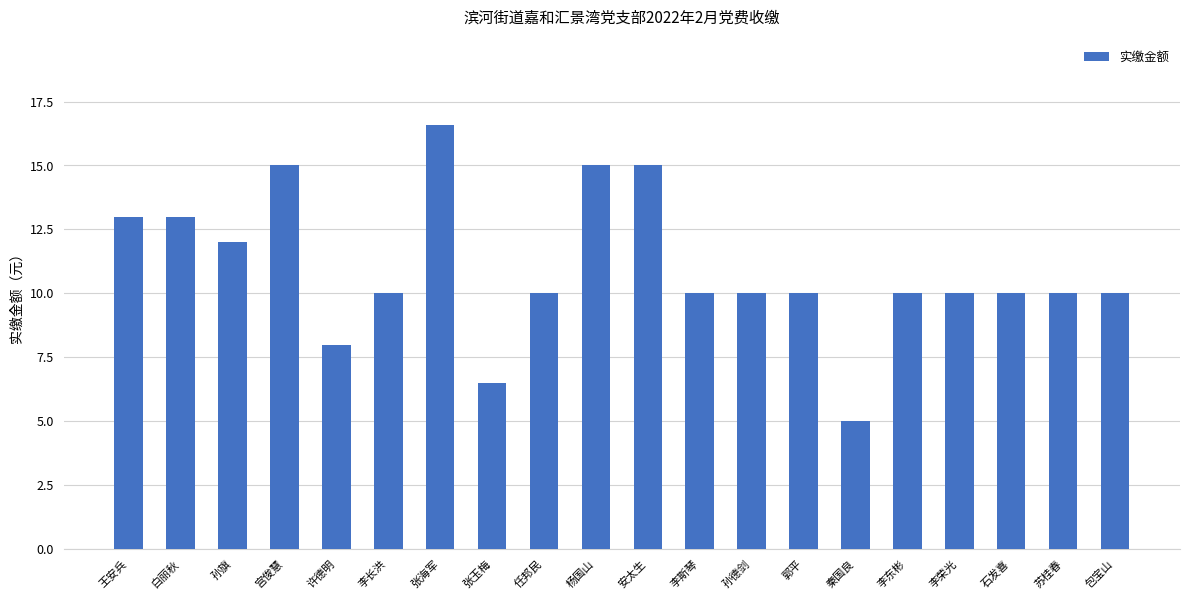

What is the minimum value shown in the chart?

5.0